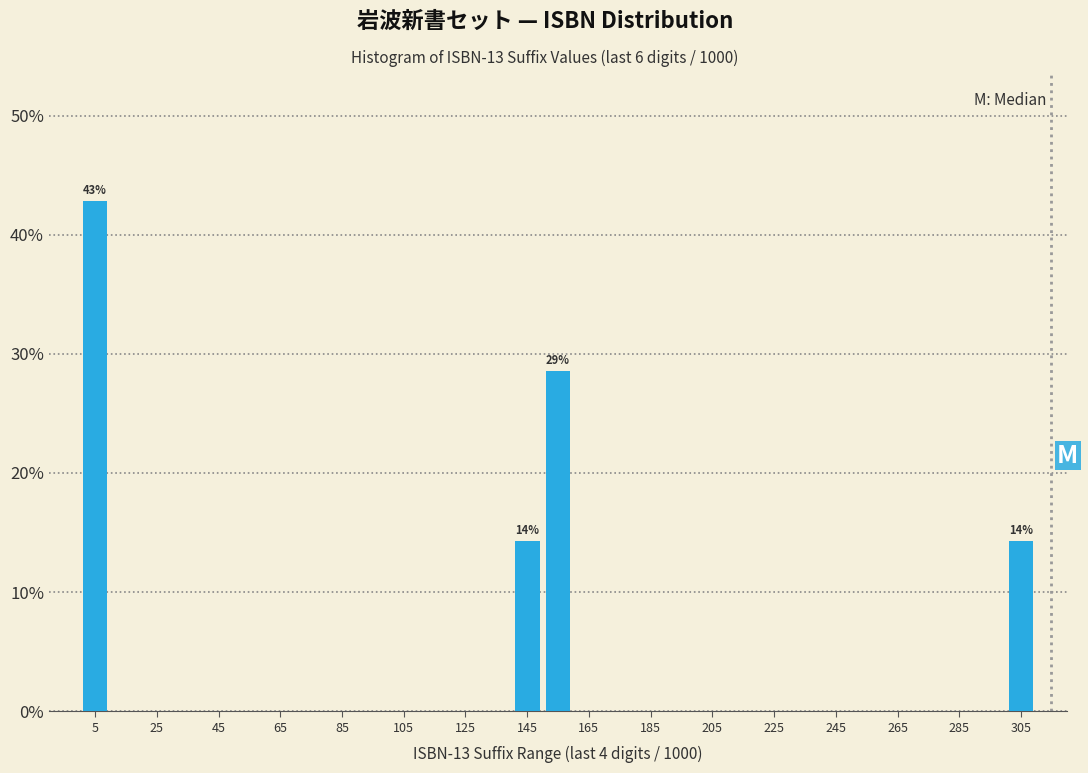

Which range on the x-axis has the tallest bar?

0 to 10